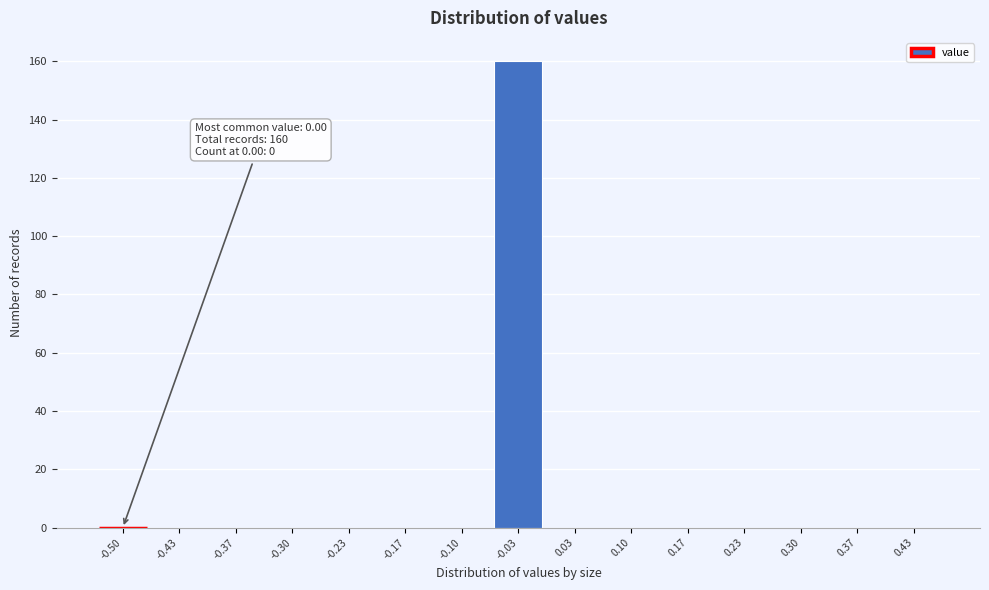

Reading left to right, extract all data points from this chart.

-0.50=0	-0.43=0	-0.37=0	-0.30=0	-0.23=0	-0.17=0	-0.10=0	-0.03=160	0.03=0	0.10=0	0.17=0	0.23=0	0.30=0	0.37=0	0.43=0